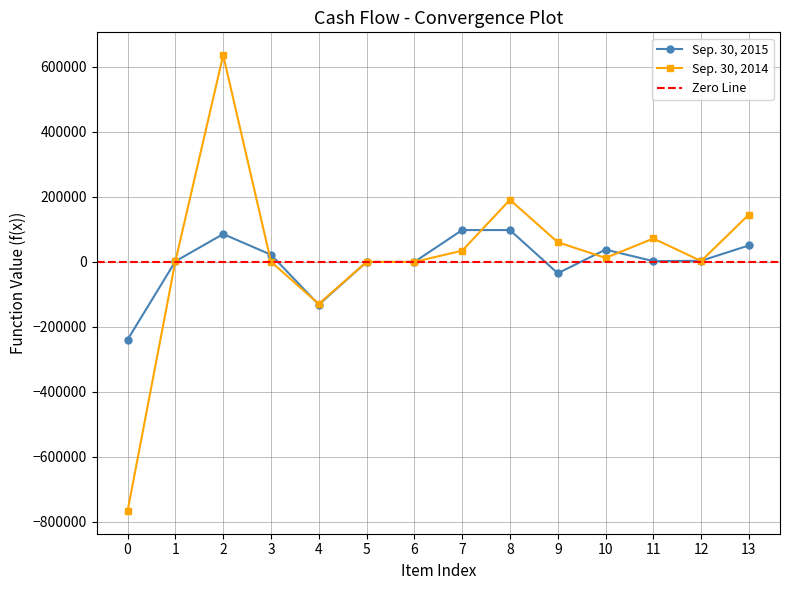

Rank the series by their average value, from highest to lowest.

Sep. 30, 2014, Sep. 30, 2015